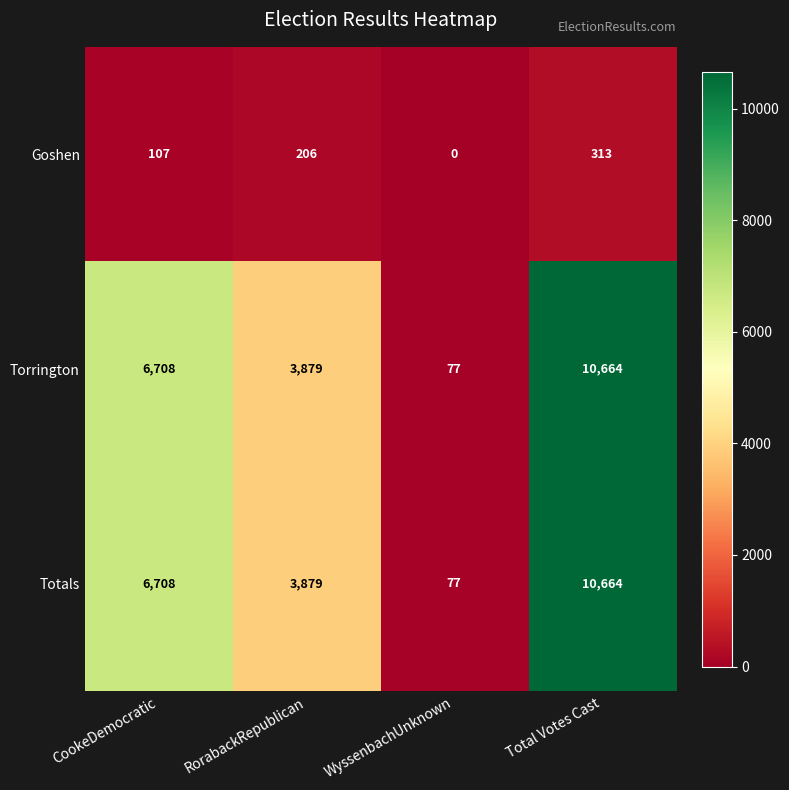

What is the sum of the Torrington values at WyssenbachUnknown and Total Votes Cast?

10741